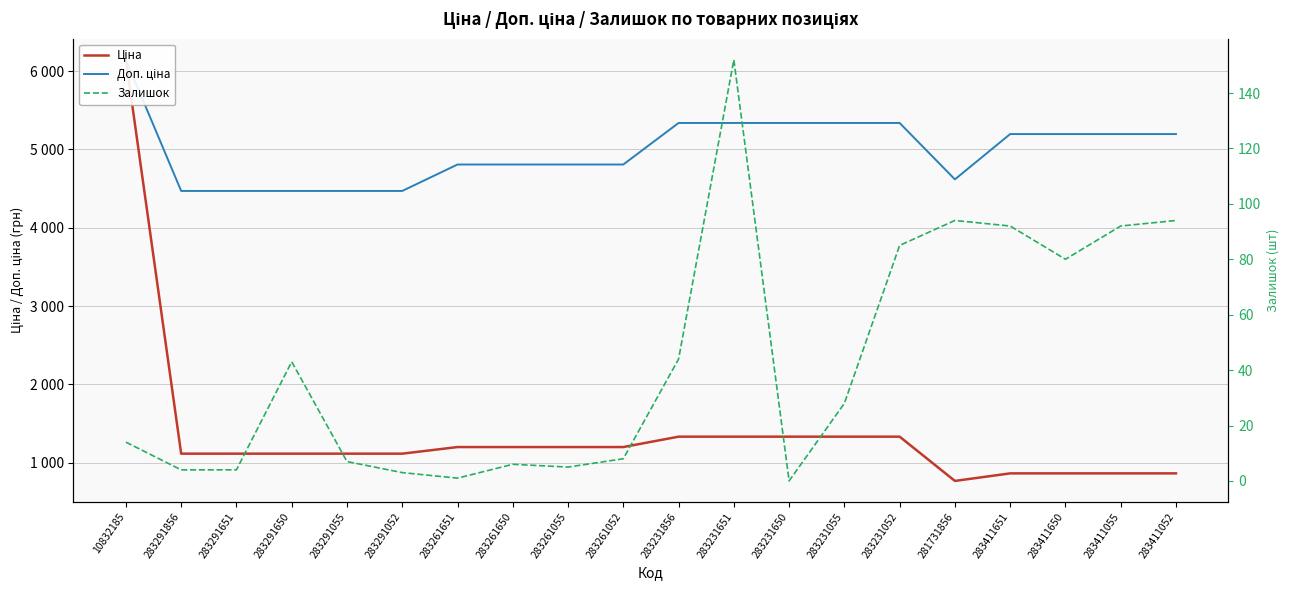

What is the difference between the second highest and second lowest values in the Ціна series?

468.3